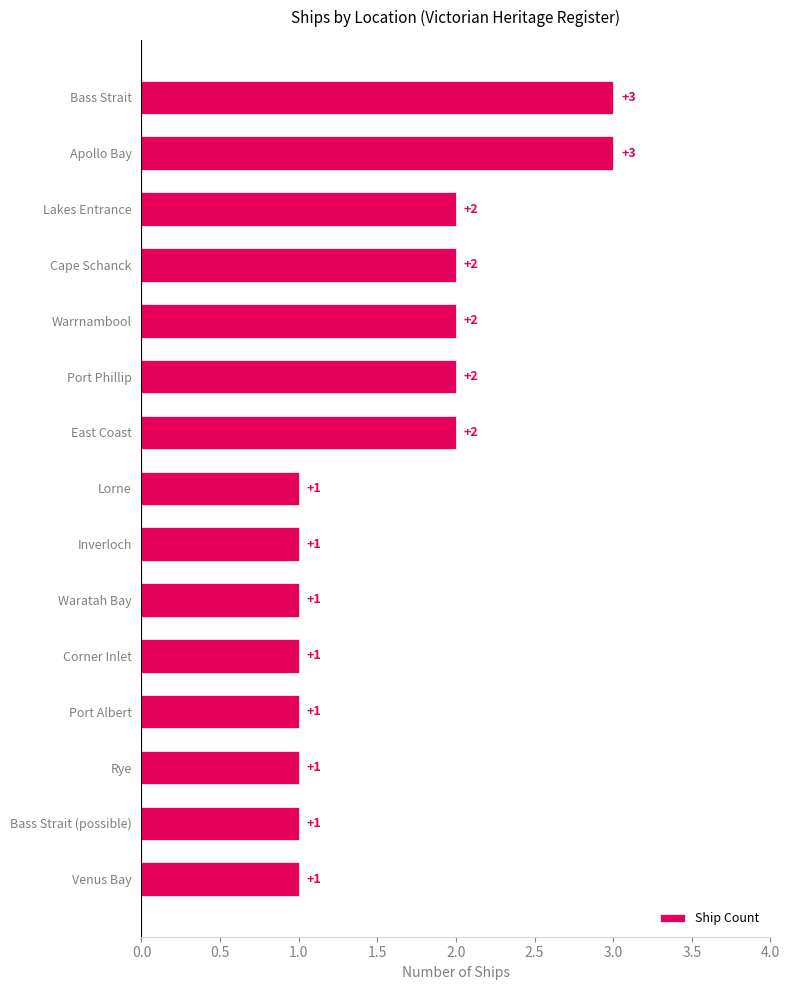

Does the chart contain any negative values?

No